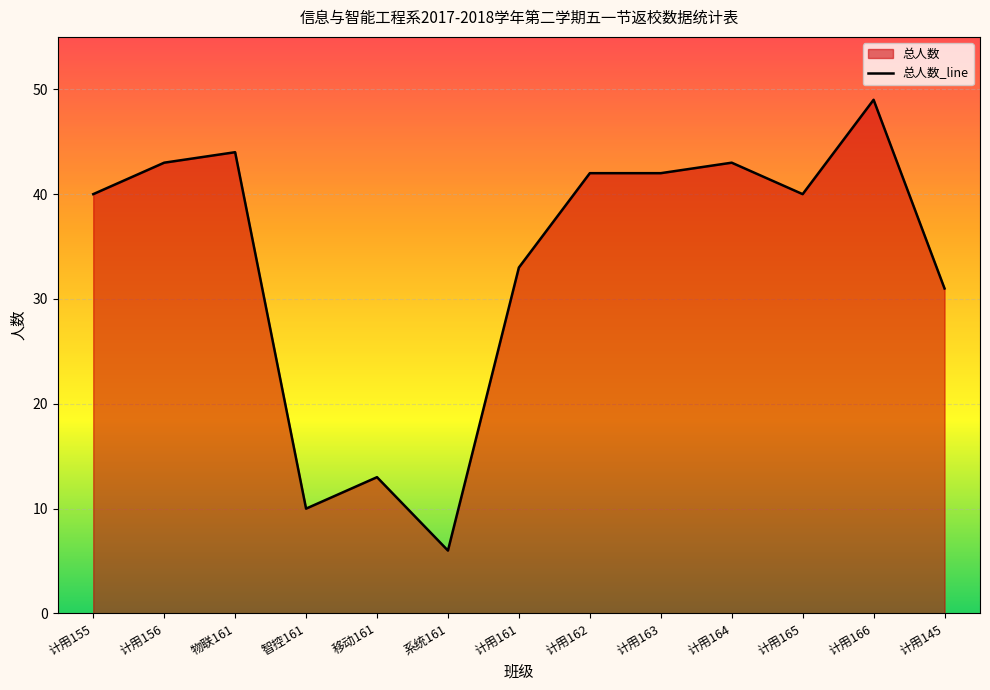

What is the greatest value displayed?

49